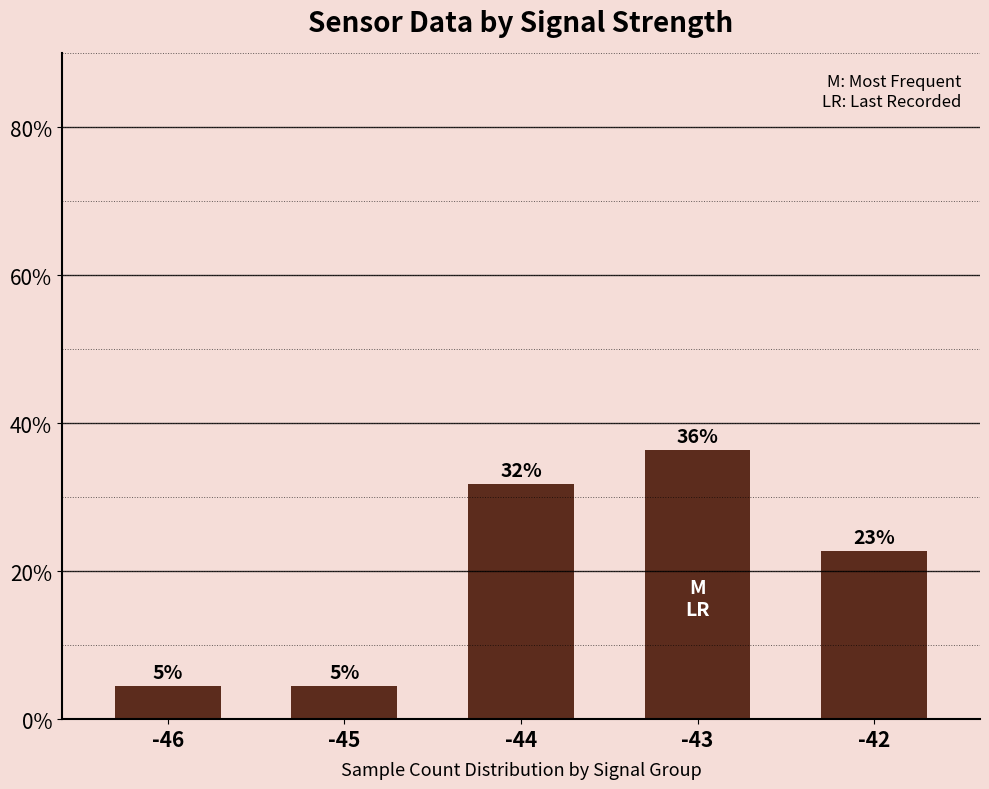

What is the change in value from -45 to -44?

+27.3